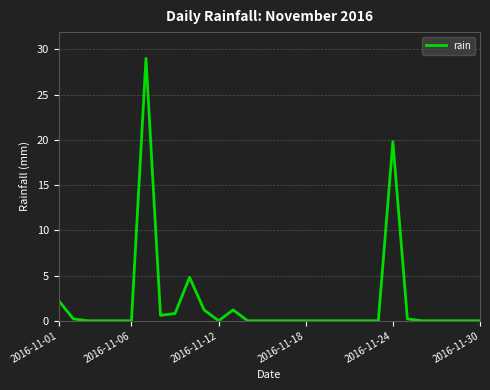

What is the difference between the maximum and minimum values?

29.0